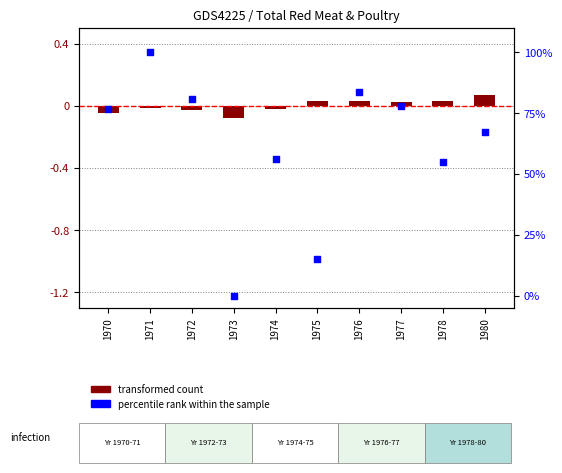

What is the total value across all series at 1976?

83.6